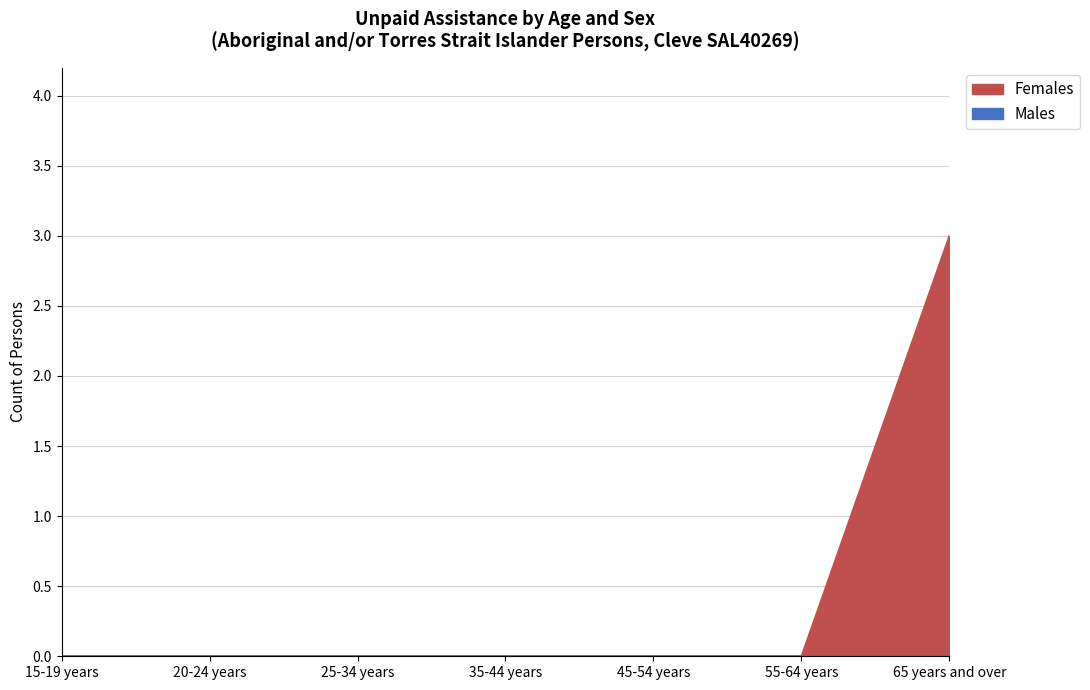

List the labels in order of value, smallest first.

15-19 years, 20-24 years, 25-34 years, 35-44 years, 45-54 years, 55-64 years, 65 years and over